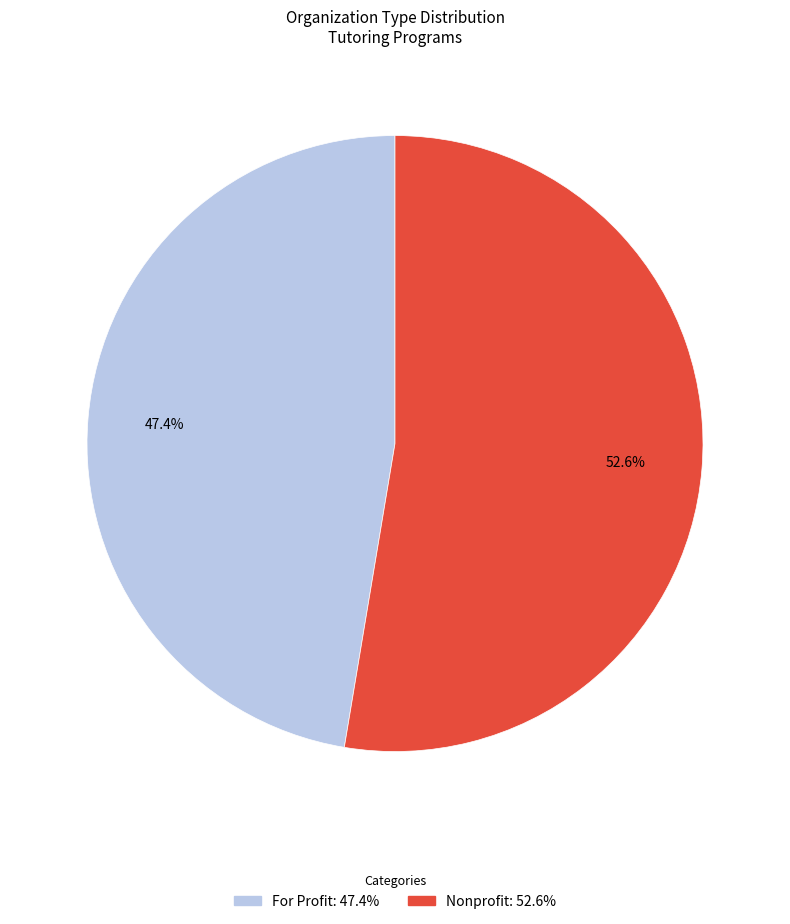

To the nearest percent, what is the difference between the For Profit and Nonprofit slice percentages?

5%